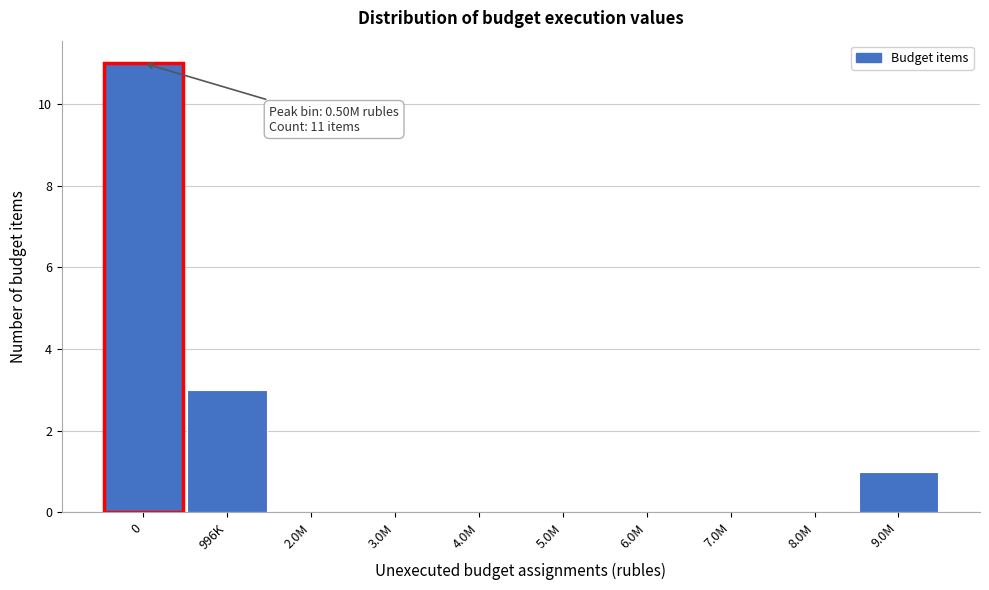

Reading right to left, extract all data points from this chart.

9.0M=1	8.0M=0	7.0M=0	6.0M=0	5.0M=0	4.0M=0	3.0M=0	2.0M=0	996K=3	0=11